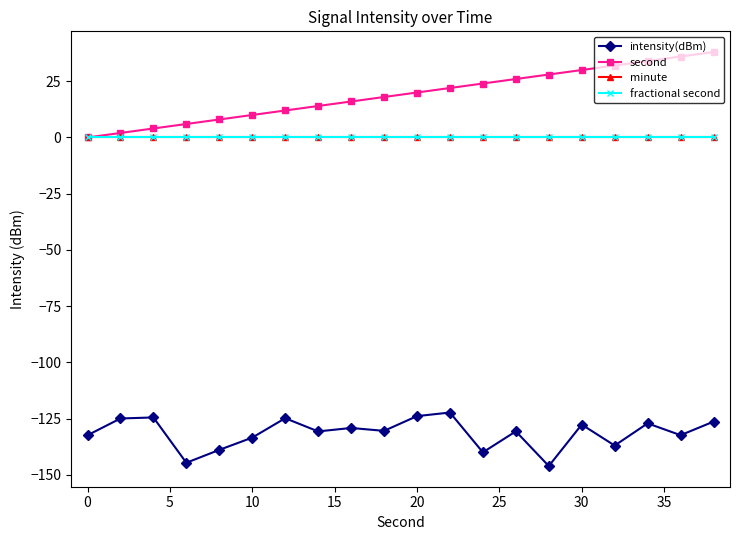

Does the chart have visible grid lines?

No